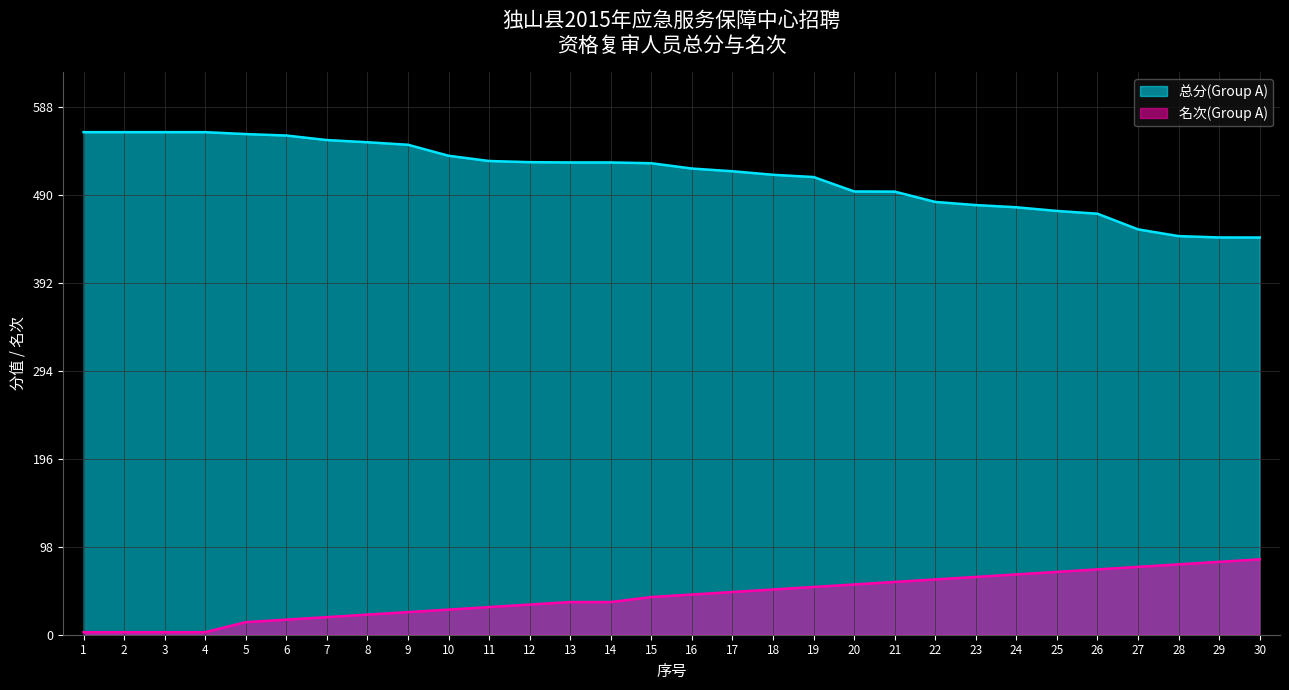

True or false: 总分(Group A) and 名次(Group A) intersect in this chart.

False